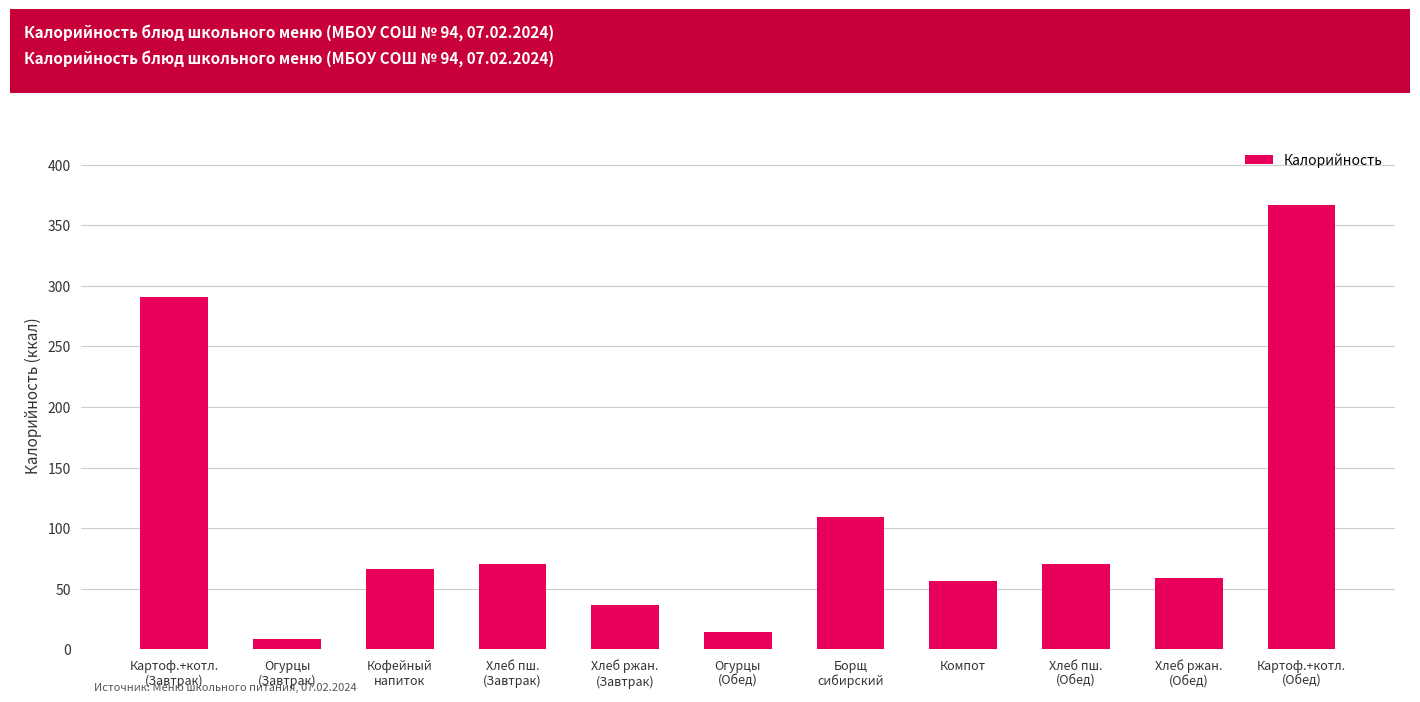

What is the difference between the values at Хлеб ржан.
(Обед) and Хлеб пш.
(Завтрак)?

11.8